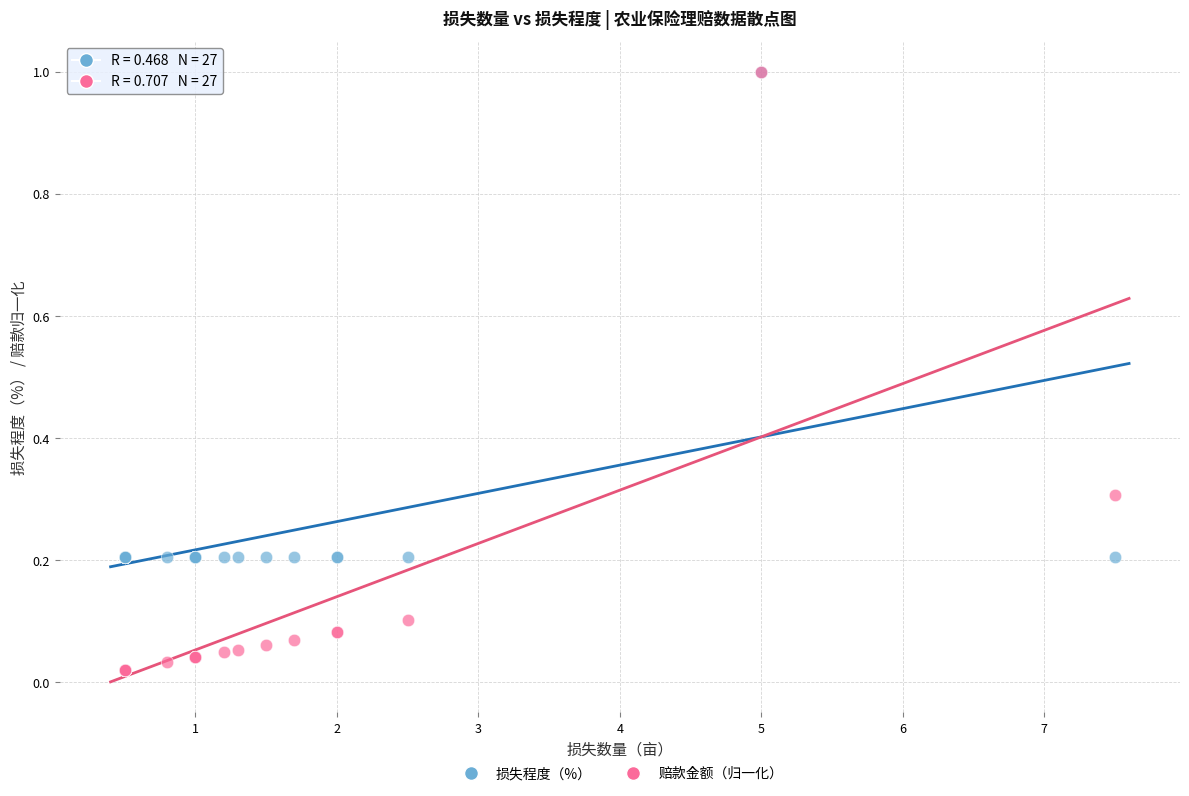

What are all the series names shown in the legend?

损失程度（%）, 赔款金额（归一化）